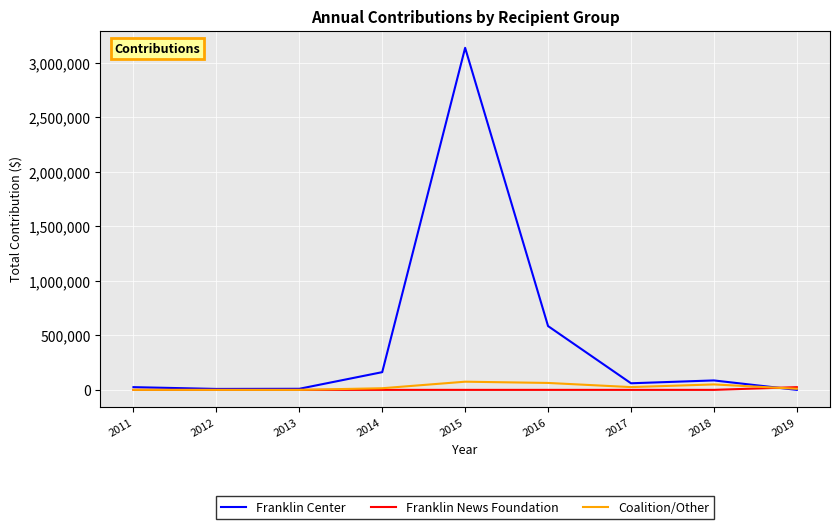

Which series has the largest total across all categories?

Franklin Center